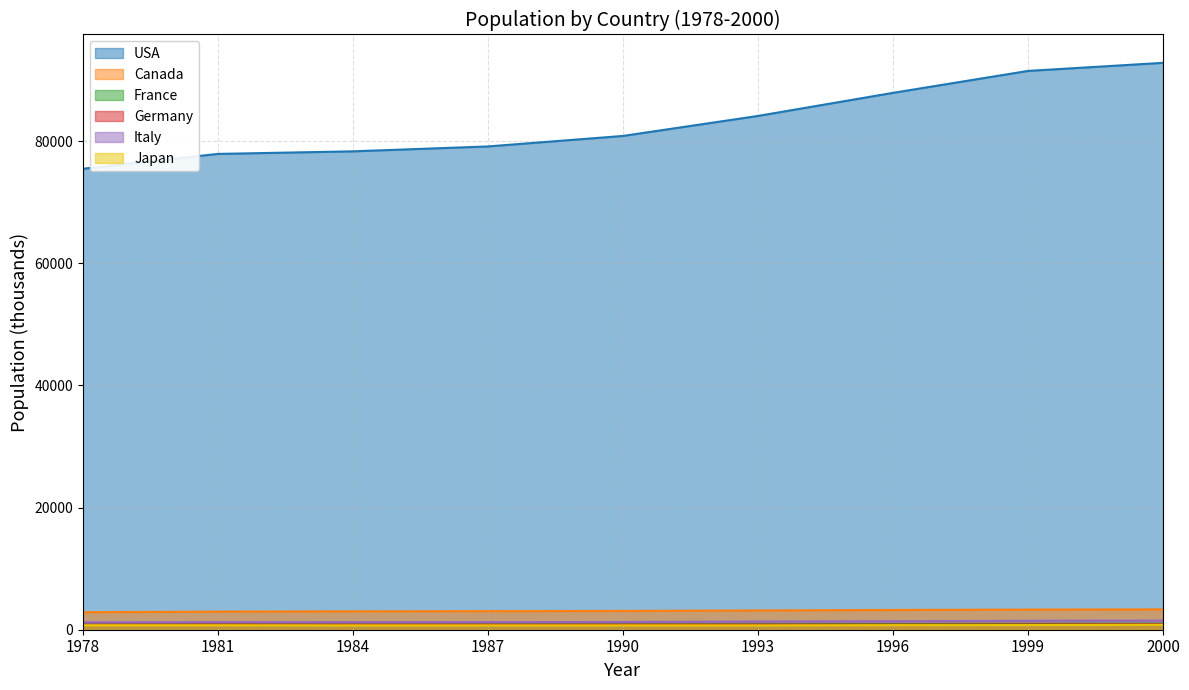

Where is the first local maximum for France?

1981